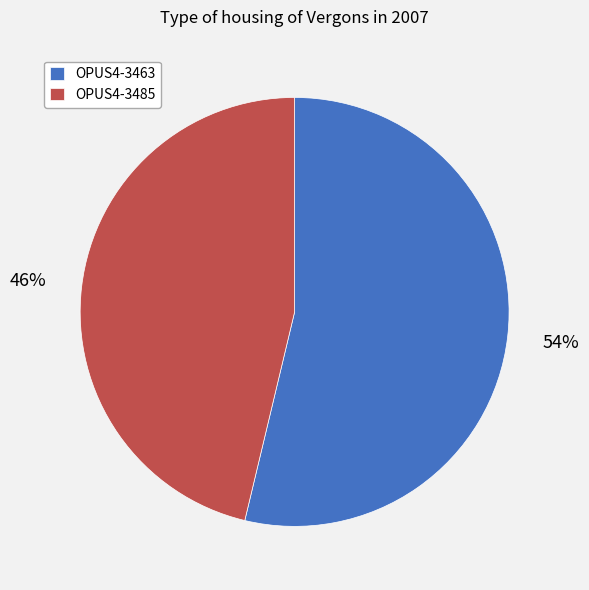

To the nearest percent, what percentage of the pie is OPUS4-3463?

54%